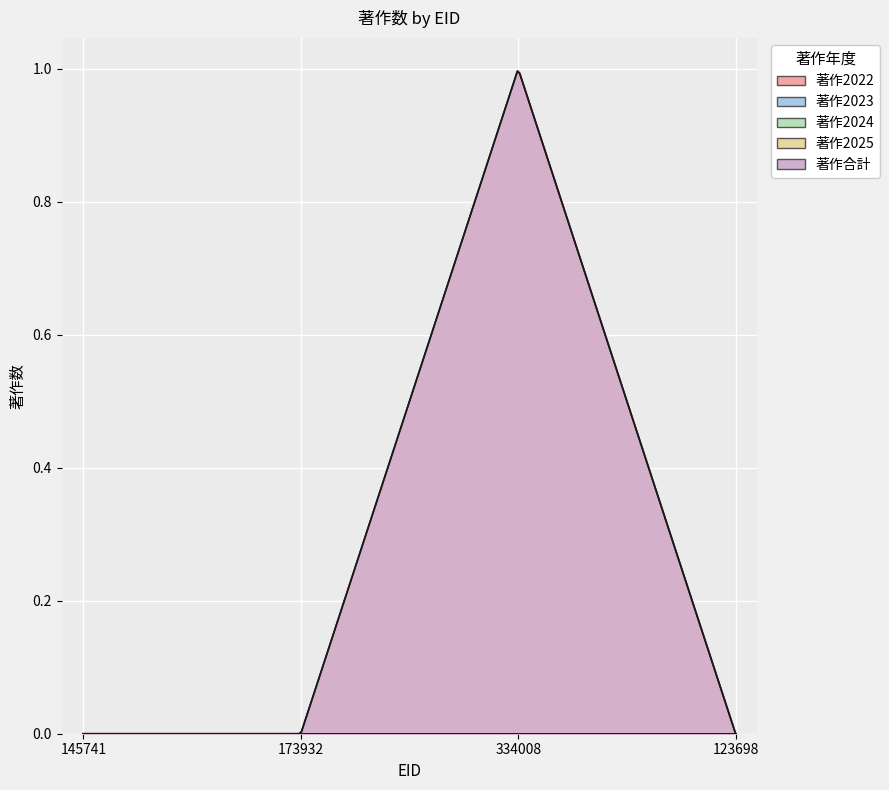

At which label is 著作2024 closest to 0?

145741